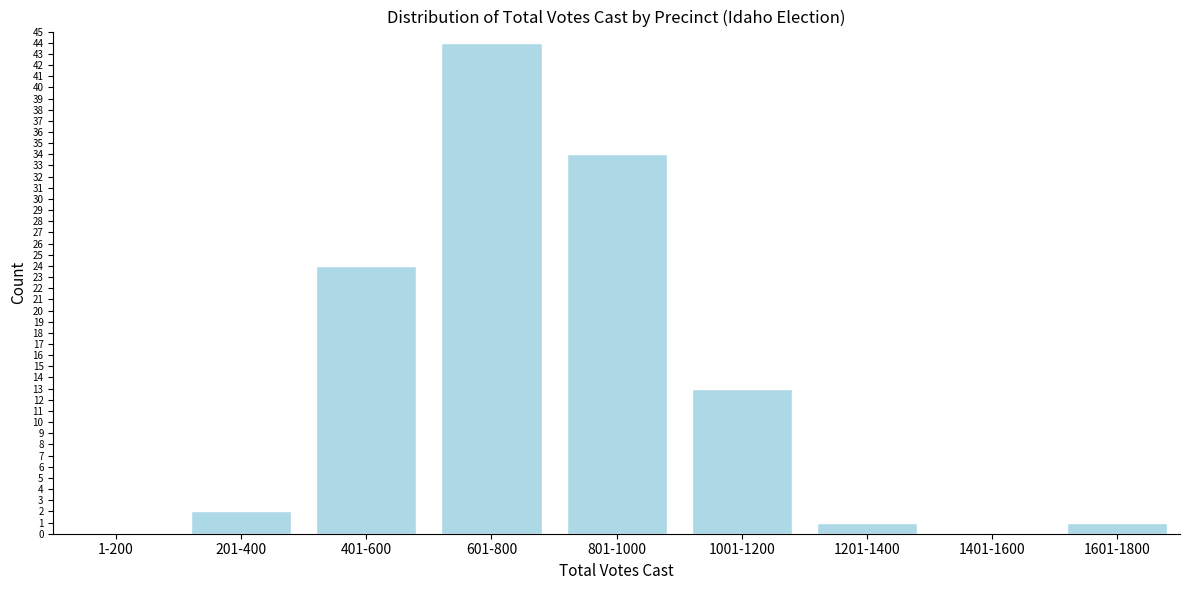

Reading left to right, extract all data points from this chart.

1-200=0	201-400=2	401-600=24	601-800=44	801-1000=34	1001-1200=13	1201-1400=1	1401-1600=0	1601-1800=1